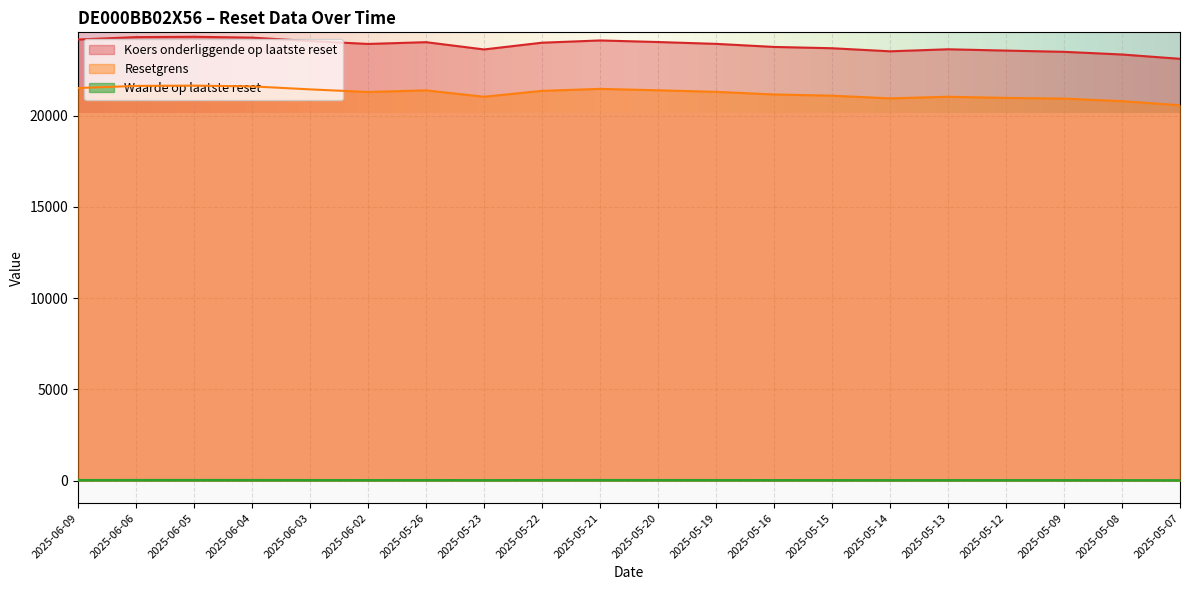

At 2025-06-06, list the series in order from smallest to largest.

Waarde op laatste reset, Resetgrens, Koers onderliggende op laatste reset